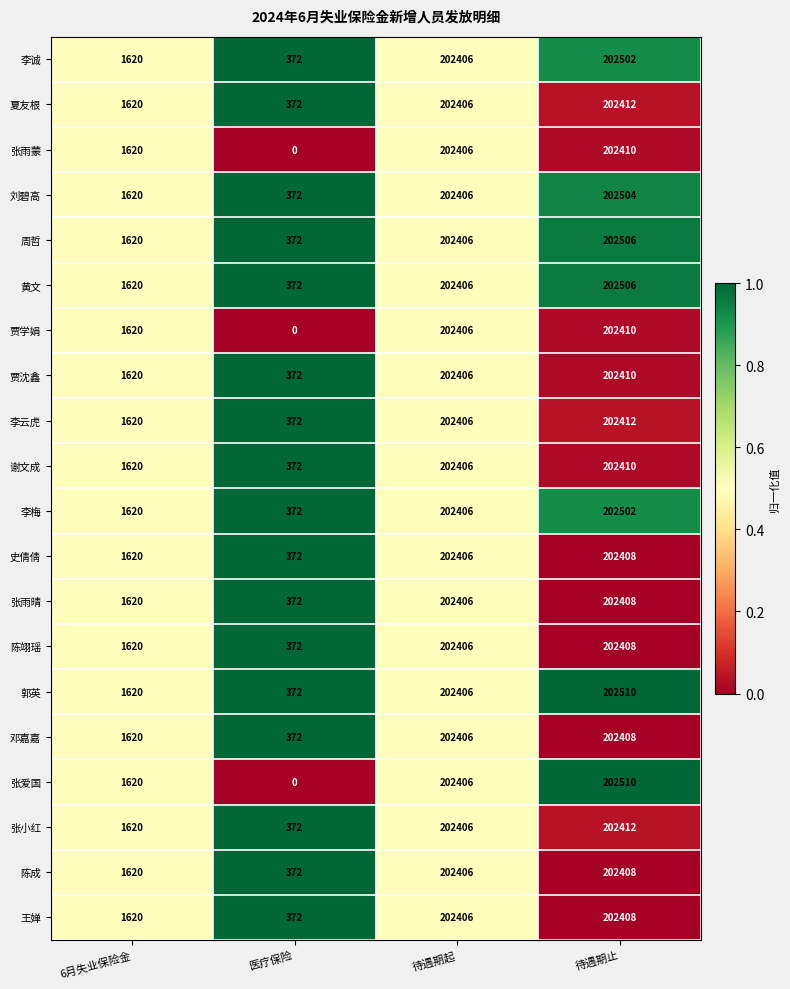

Is the value of 史倩倩 at 医疗保险 greater than the value of 贾学娟 at 待遇期起?

No